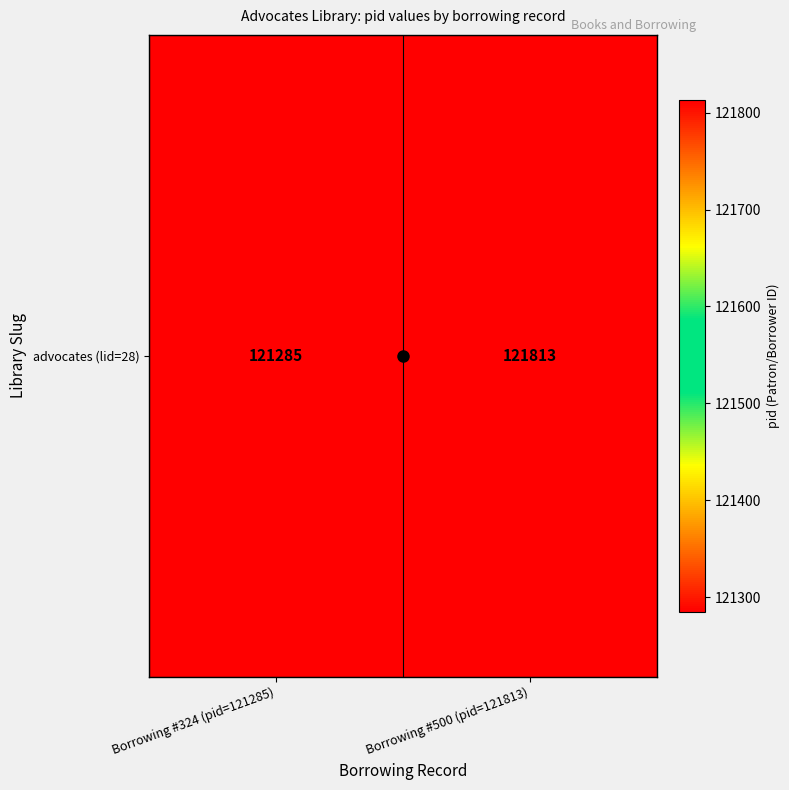

Which category has the lowest value across all series?

Borrowing #324 (pid=121285)